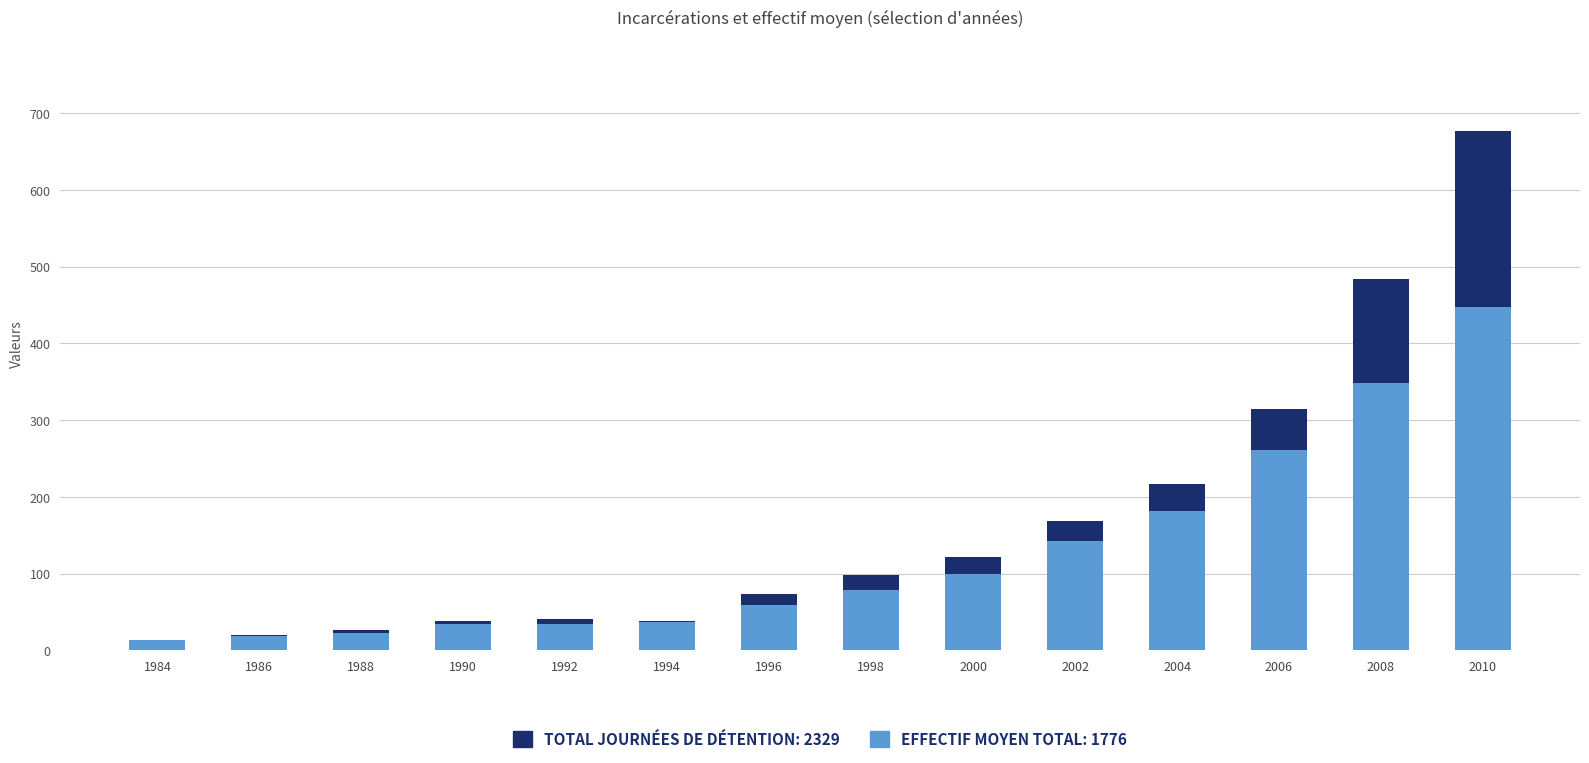

Which series changed the most between 1990 and 2006?

Journées de détention (milliers)